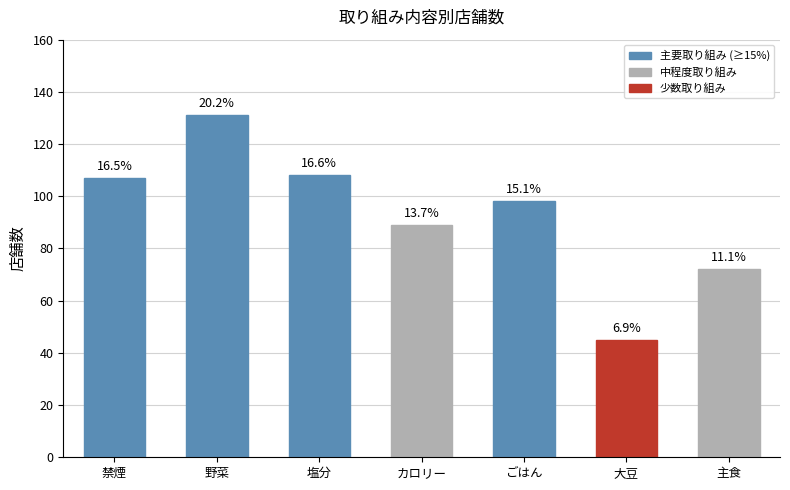

Is it true that the value at 主食 is 72?

True